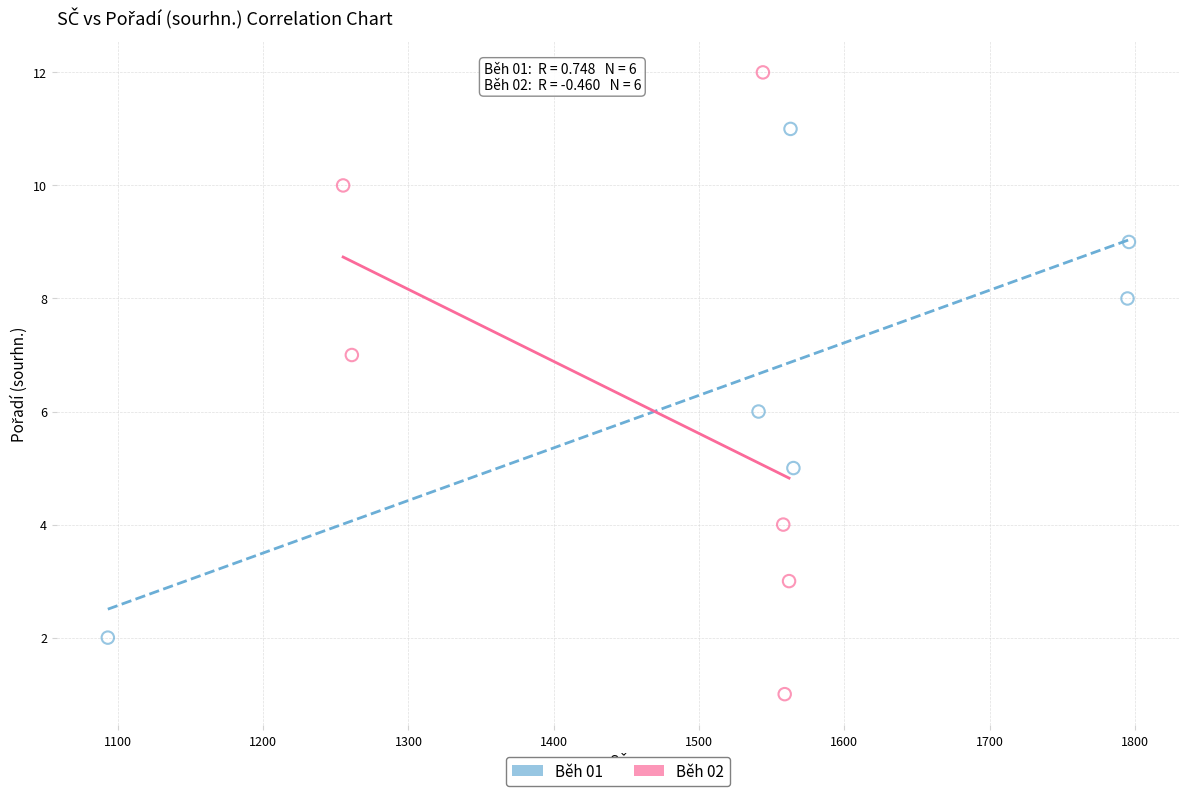

Which series has the largest Y range (max minus min)?

Běh 02